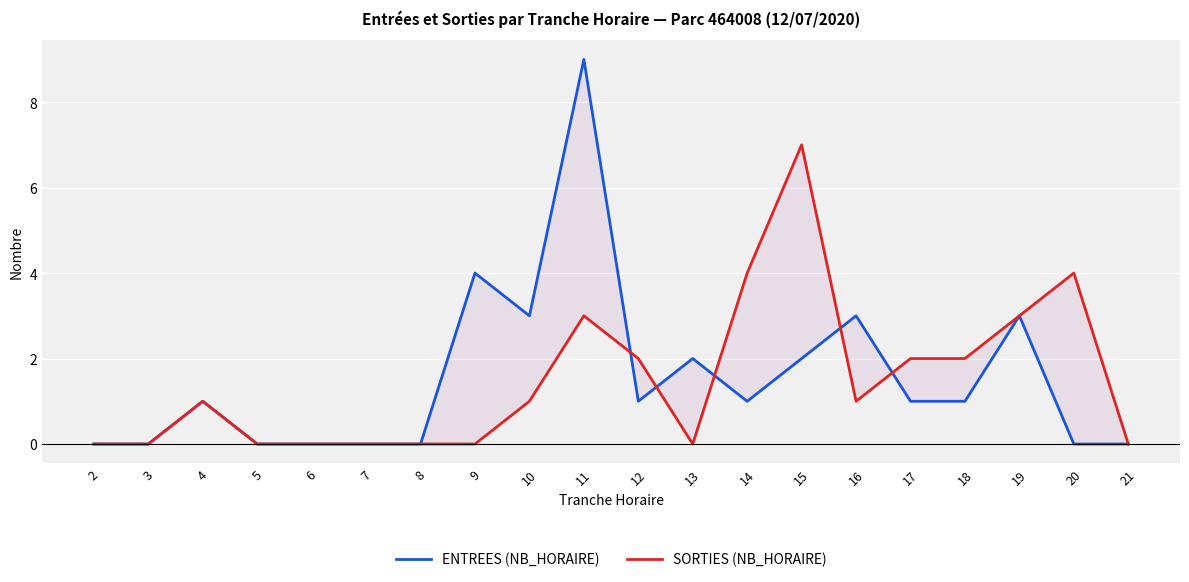

The ENTREES (NB_HORAIRE) series shows 1 at 18. True or false?

True